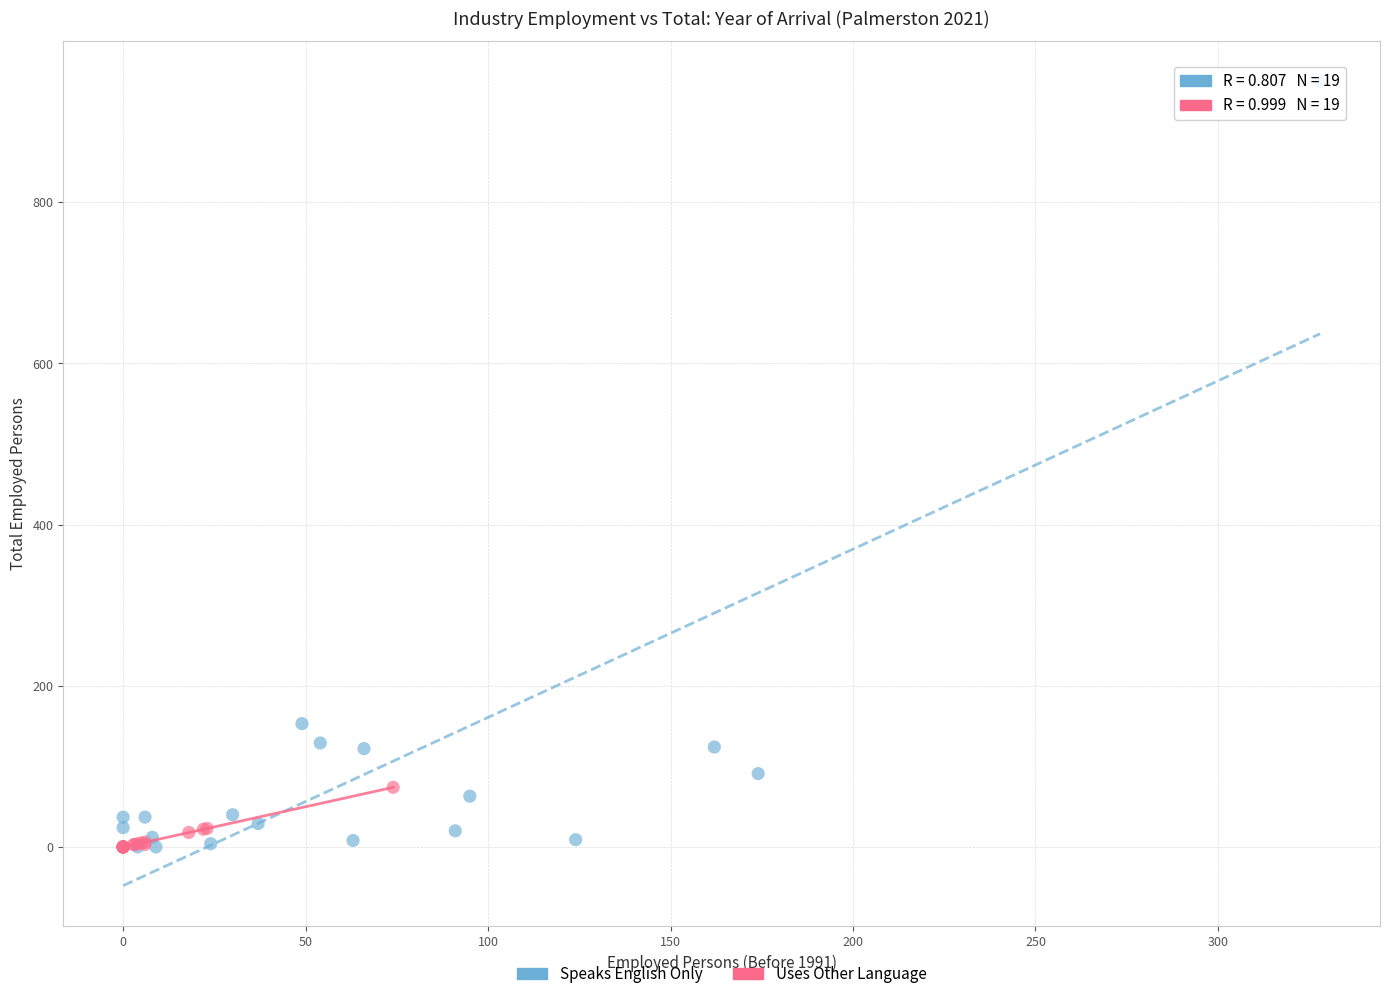

Which series has the widest spread of Y values?

Speaks English Only